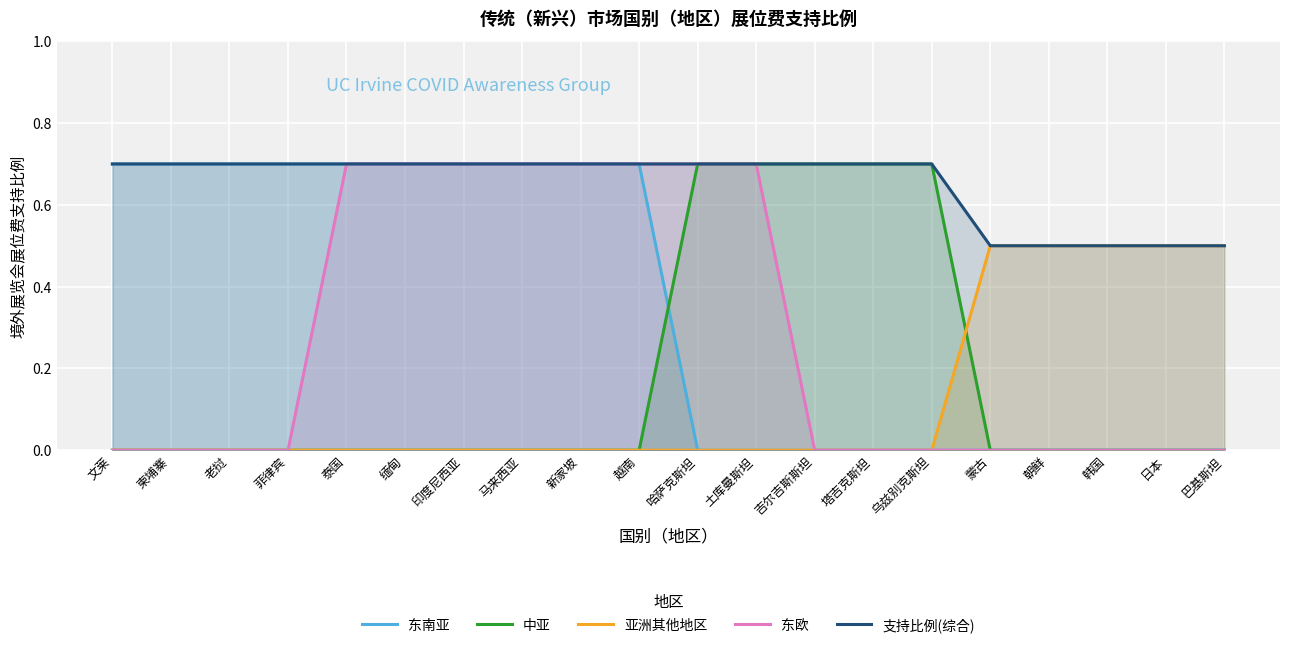

True or false: 亚洲其他地区 has a value of 0.5 at 韩国.

True